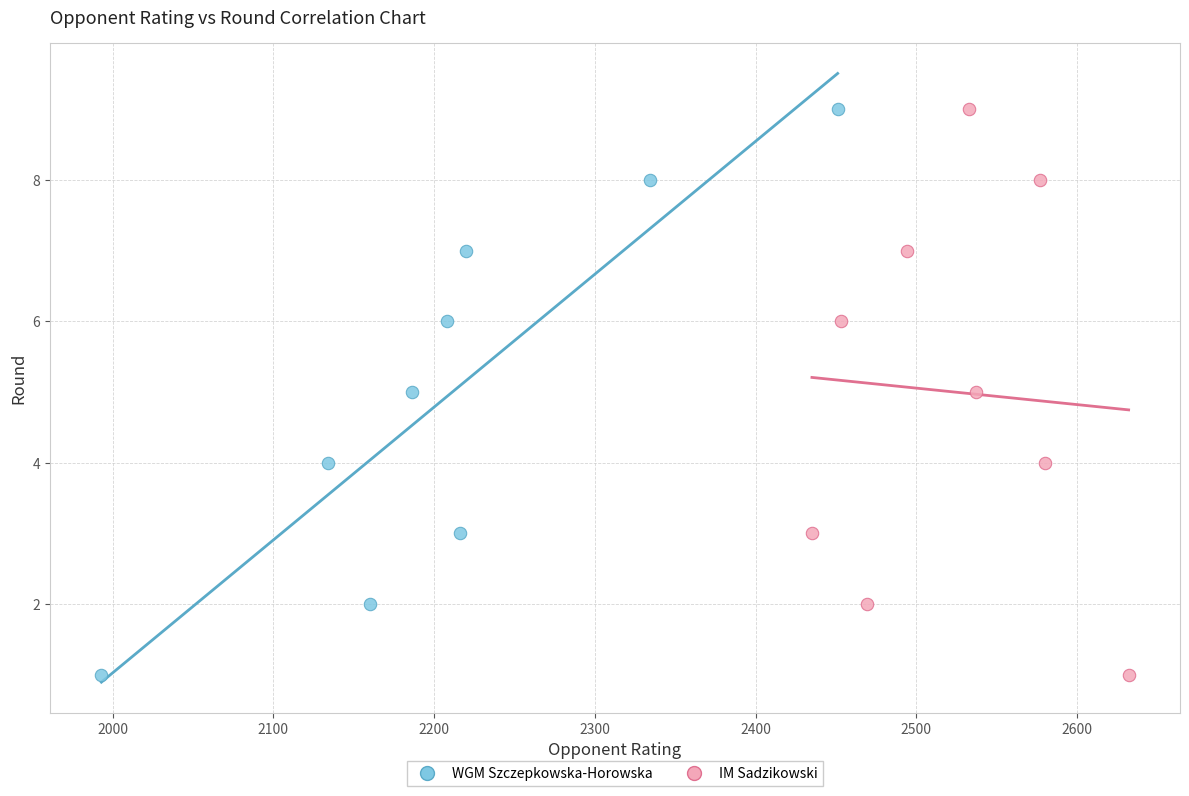

What are all the series names shown in the legend?

WGM Szczepkowska-Horowska, IM Sadzikowski